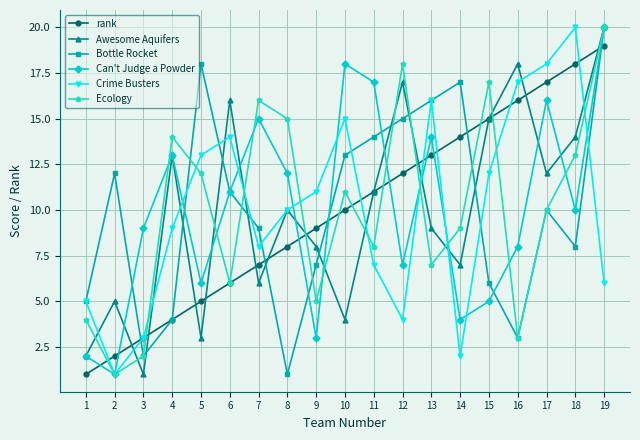

The Ecology series shows 2 at 2. True or false?

False